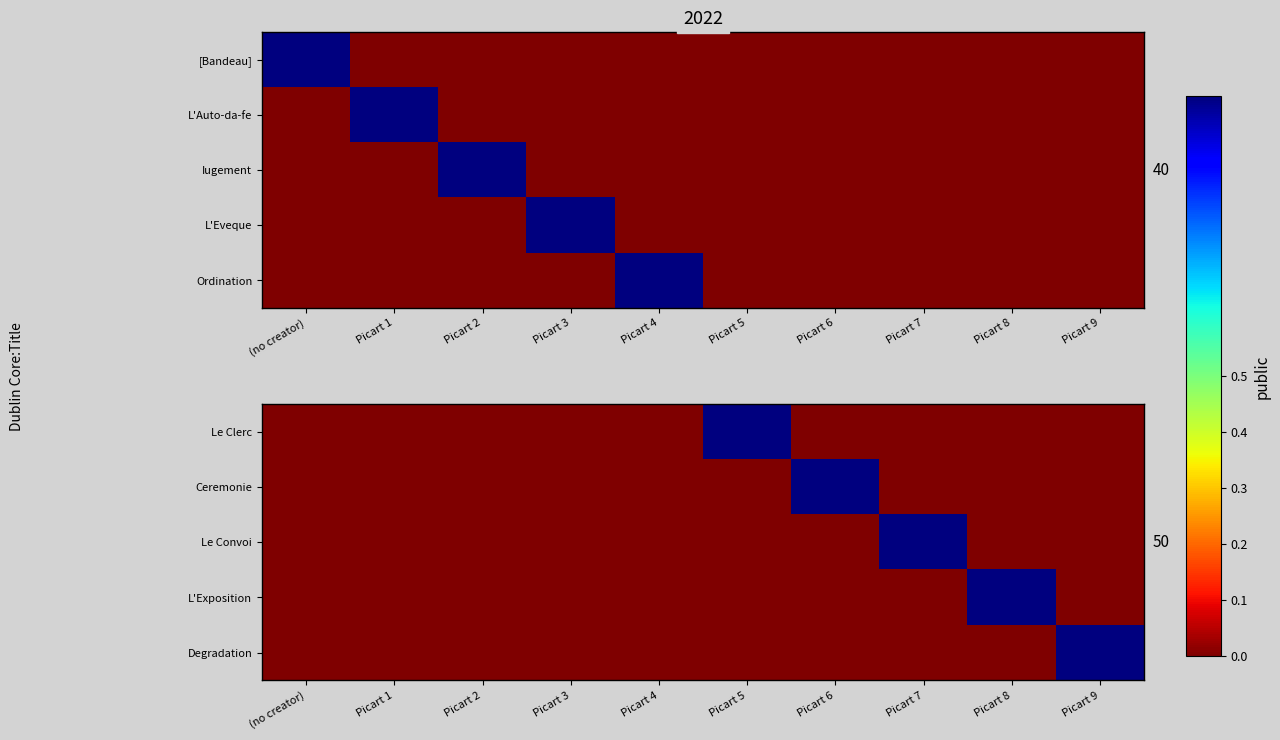

List the labels in order of Degradation value, smallest first.

(no creator), Picart 1, Picart 2, Picart 3, Picart 4, Picart 5, Picart 6, Picart 7, Picart 8, Picart 9